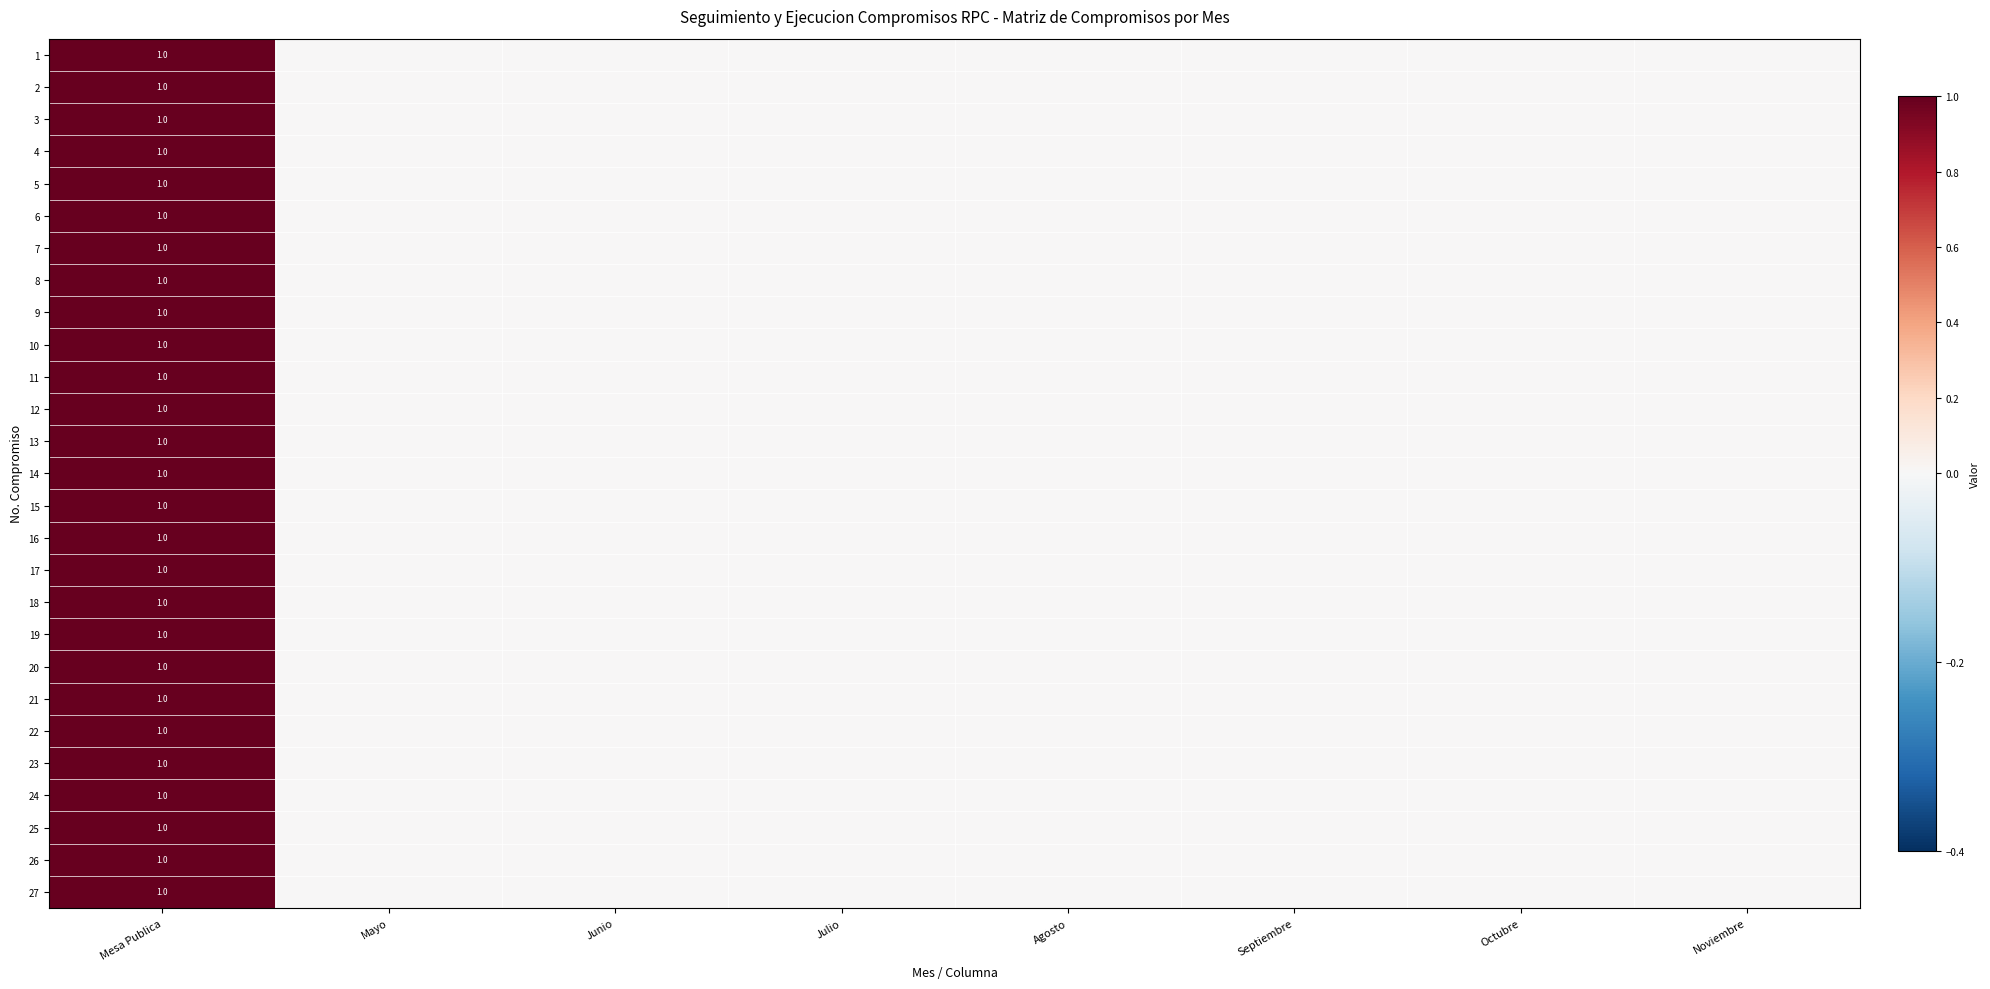

What is the maximum value for 24?

1